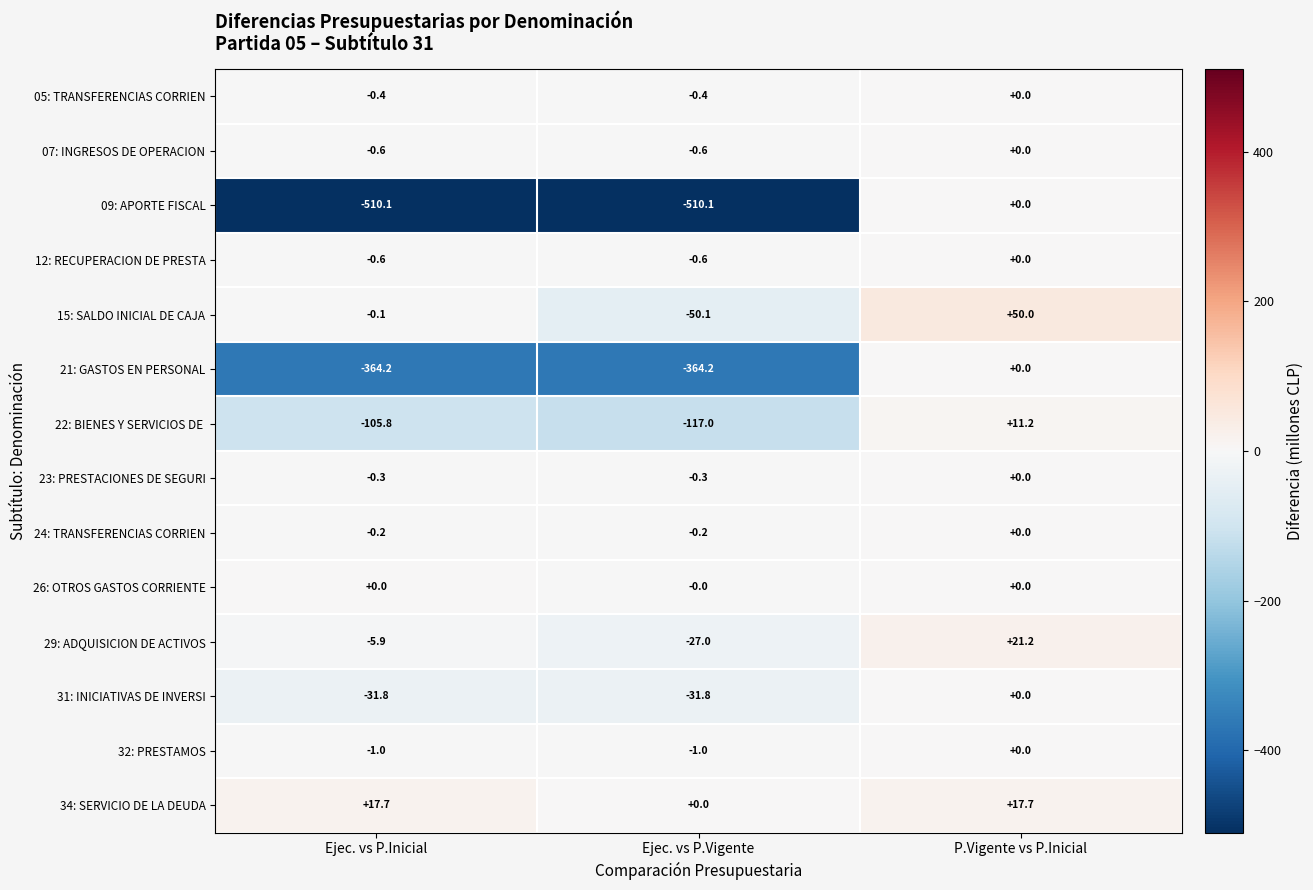

What is the difference between the maximum and second lowest values in the 29: ADQUISICION DE ACTIVOS series?

27.1